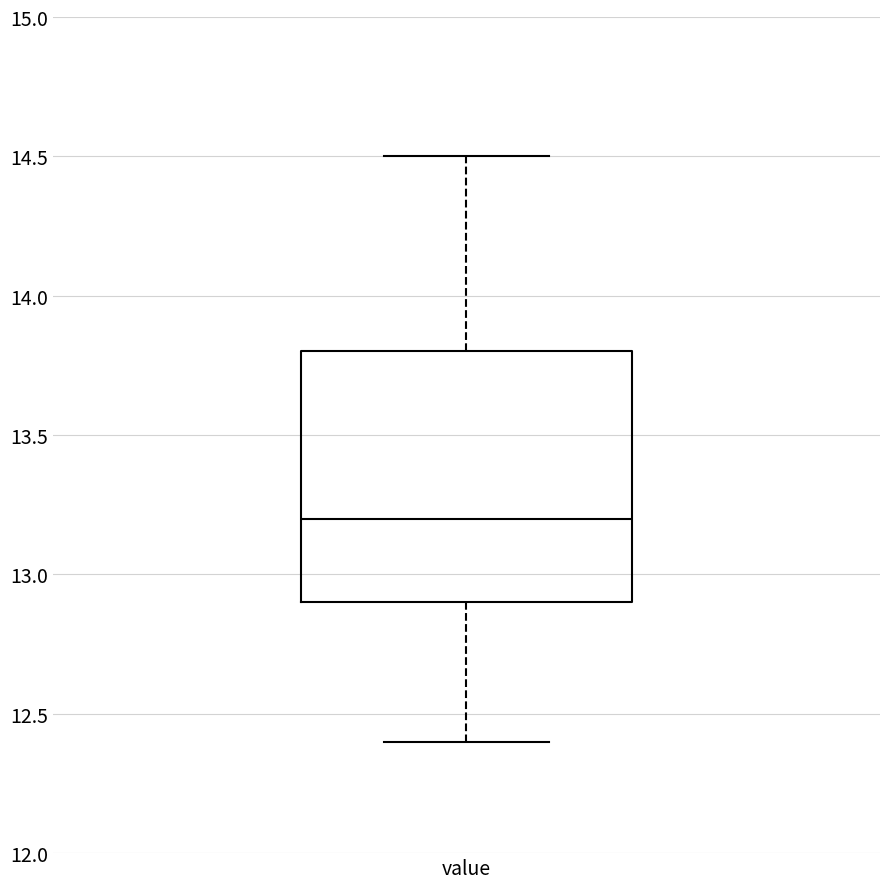

Read this box plot against the y-axis: the position of the median line, the range covered by the box, and the ends of both whiskers. The values are not printed on the chart, so give them approximately, as read against the axis.

median 13.2, box 12.9 to 13.8, whiskers 12.4 to 14.5